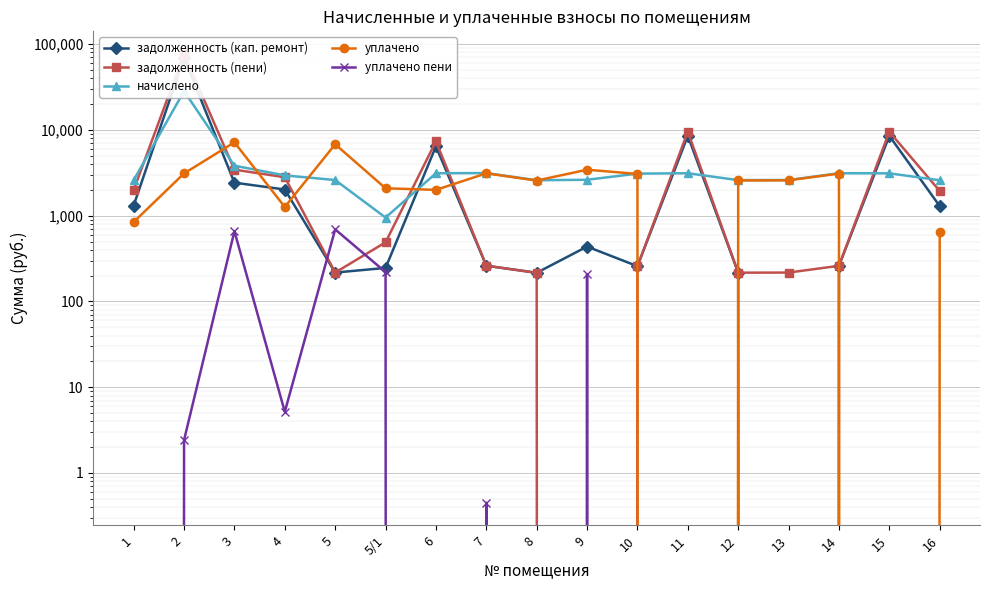

Which series has the widest spread of values?

задолженность (пени)